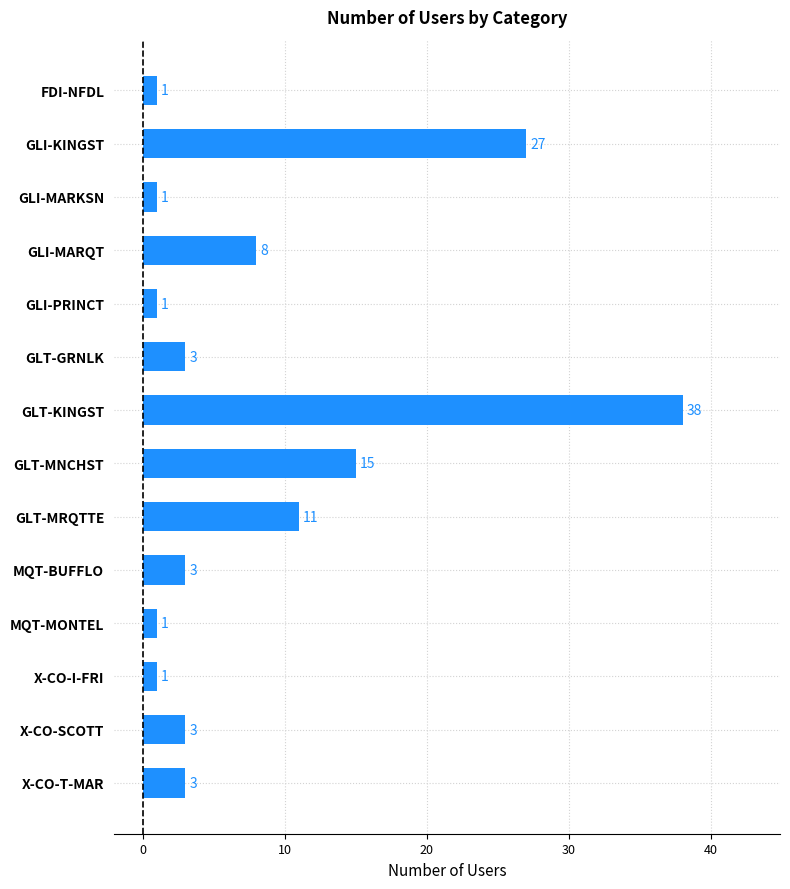

What is the label of the 14th bar from the top?

X-CO-T-MAR